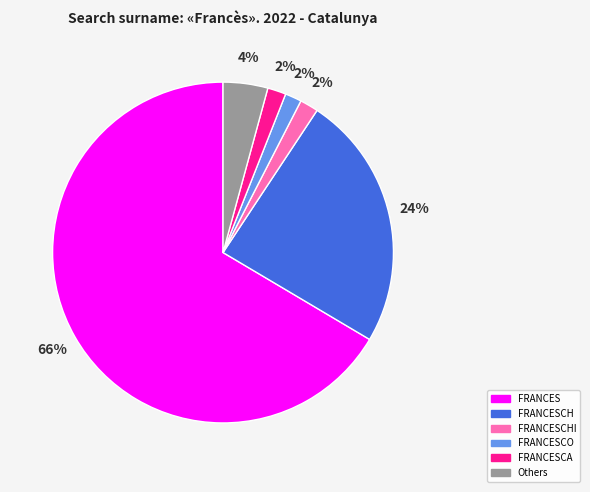

What is the largest slice in the pie chart?

FRANCES